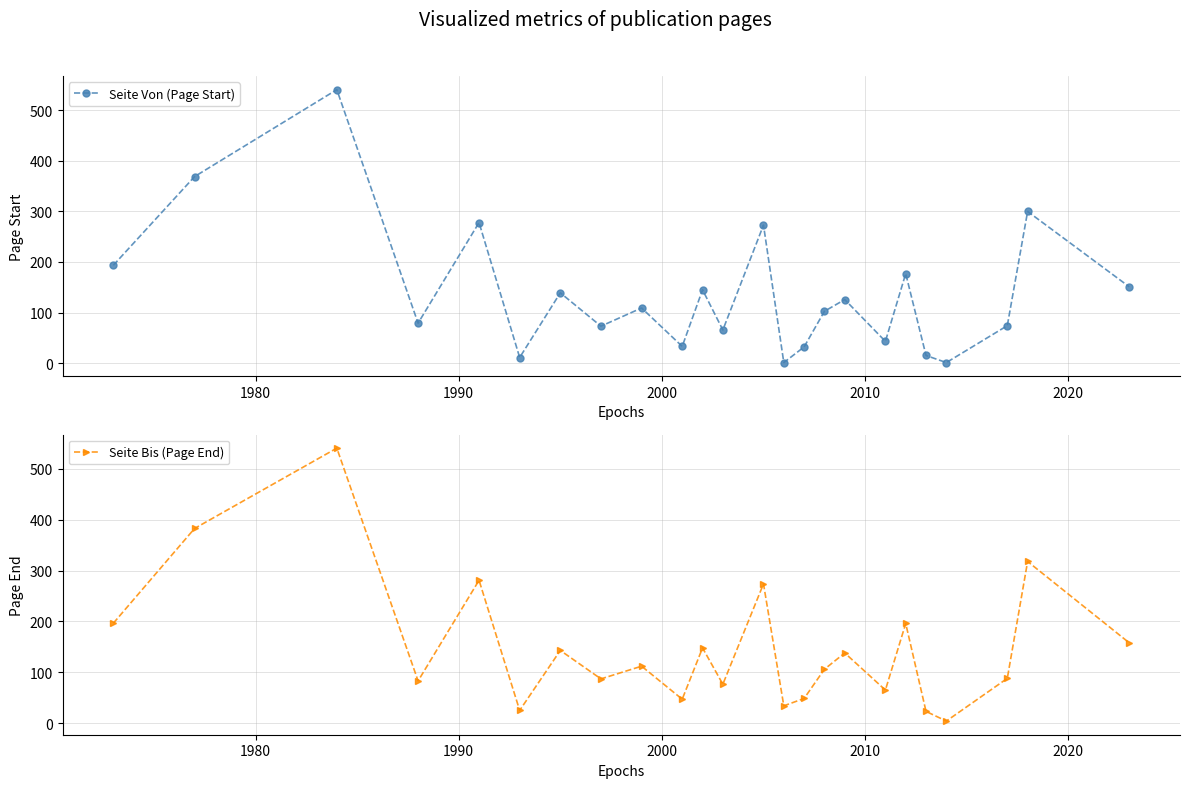

What is the value of the Seite Bis (Page End) point at the 23rd from the left?

318.0